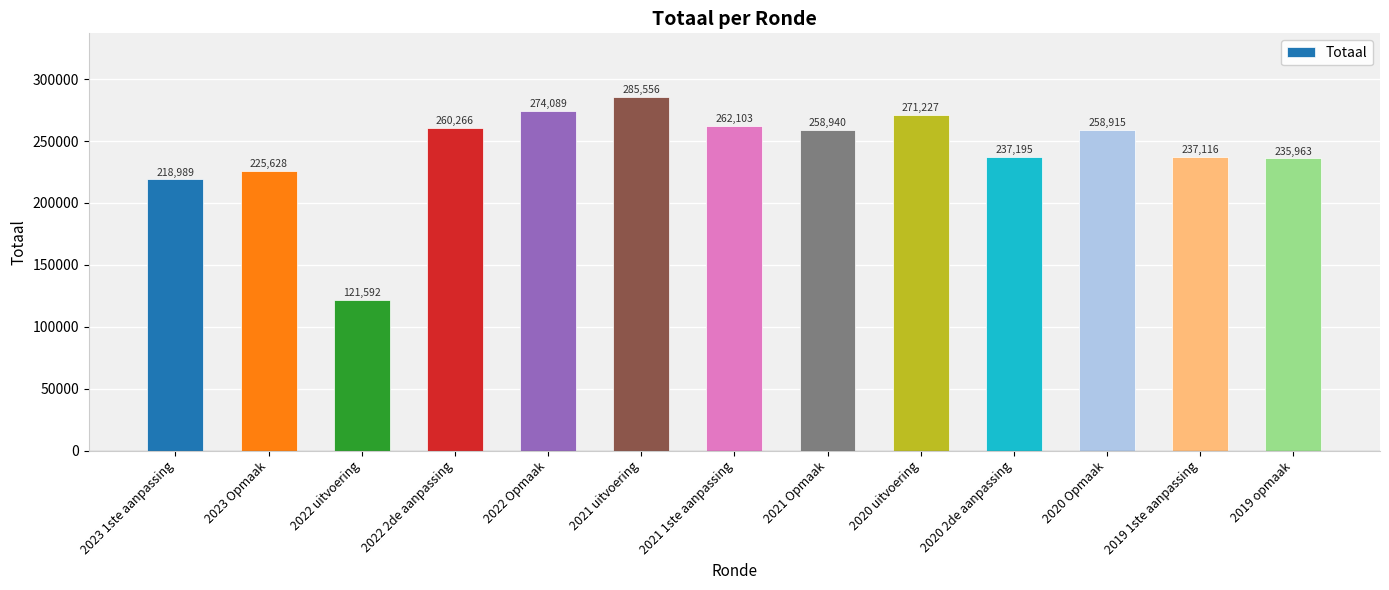

What is the sum of the values at 2023 Opmaak and 2020 2de aanpassing?

462823